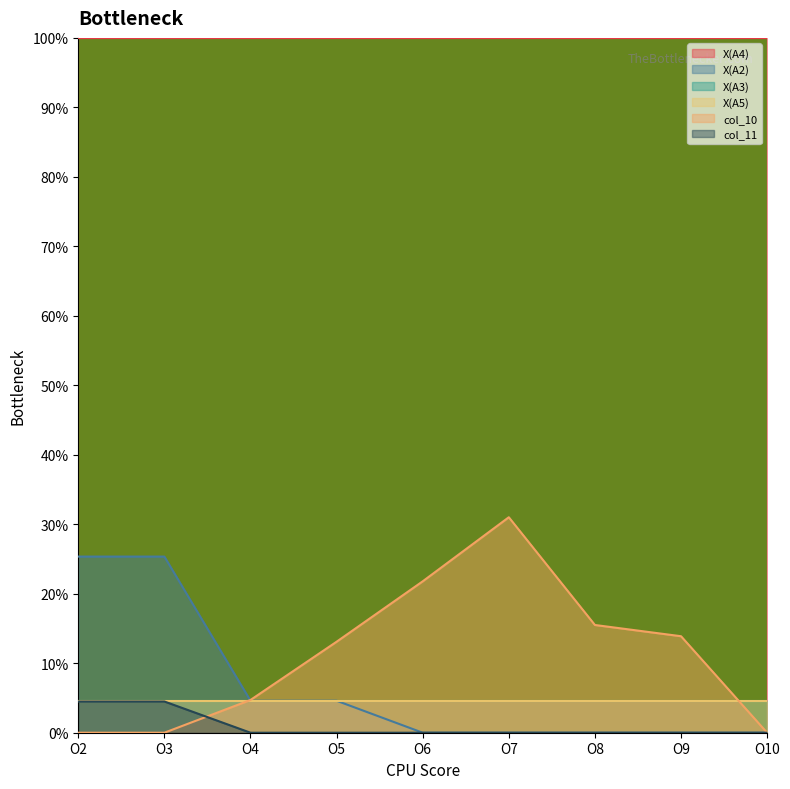

What is the sum of all col_11 values?

9.0